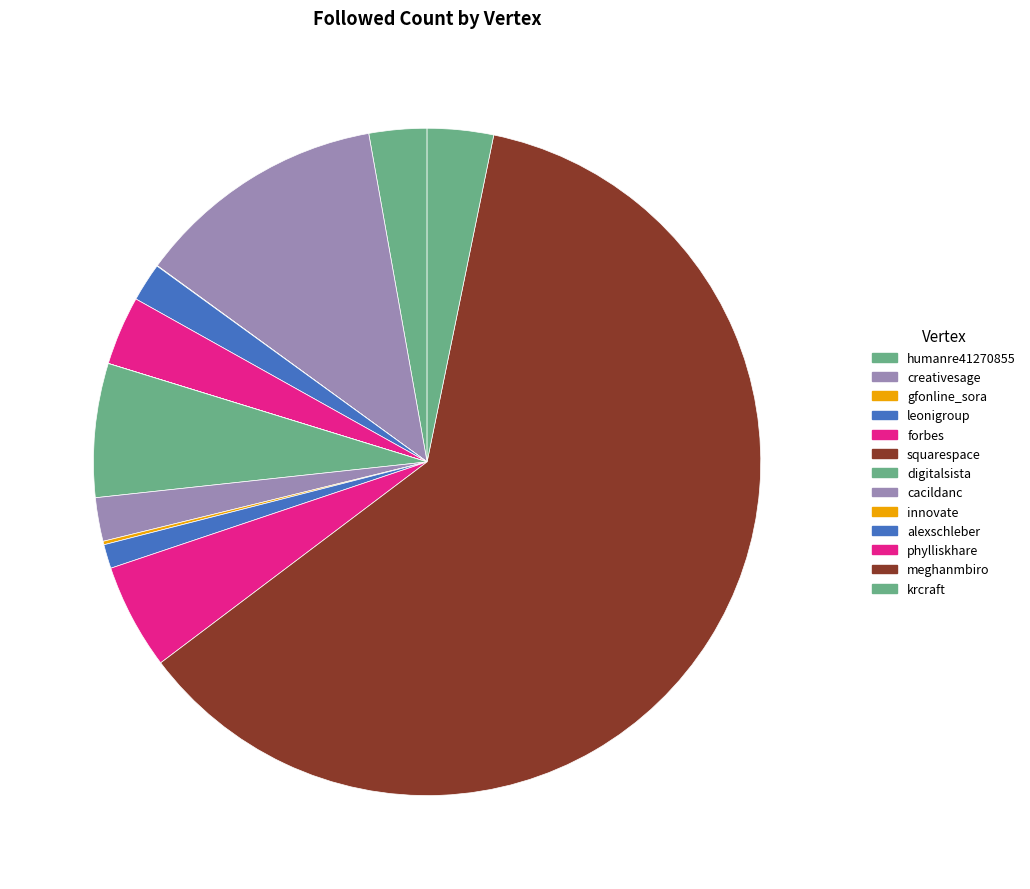

Is it true that alexschleber is 1% of the pie?

True